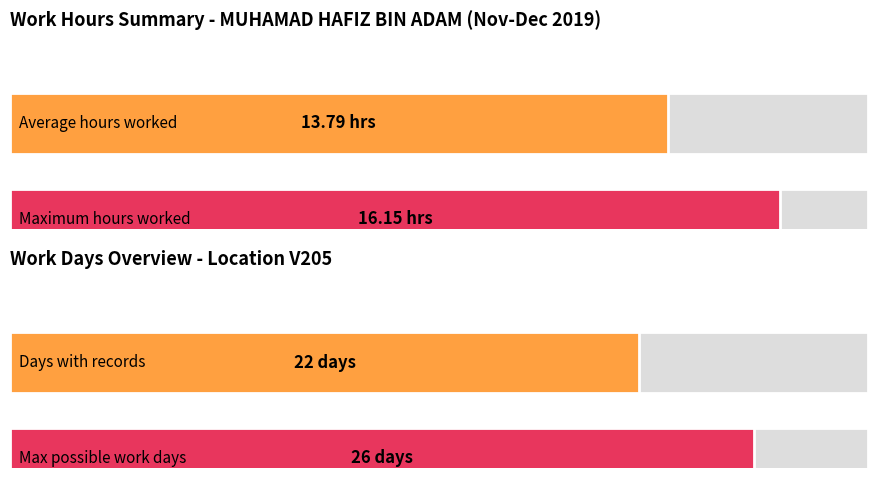

What is the average value?

13.8